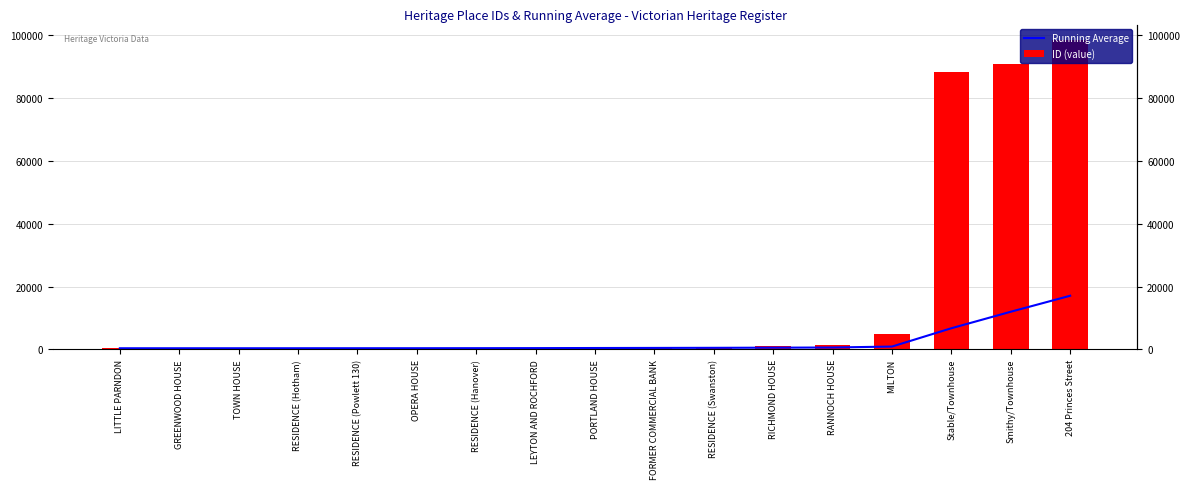

How many data points in ID (value) are above 713?

8